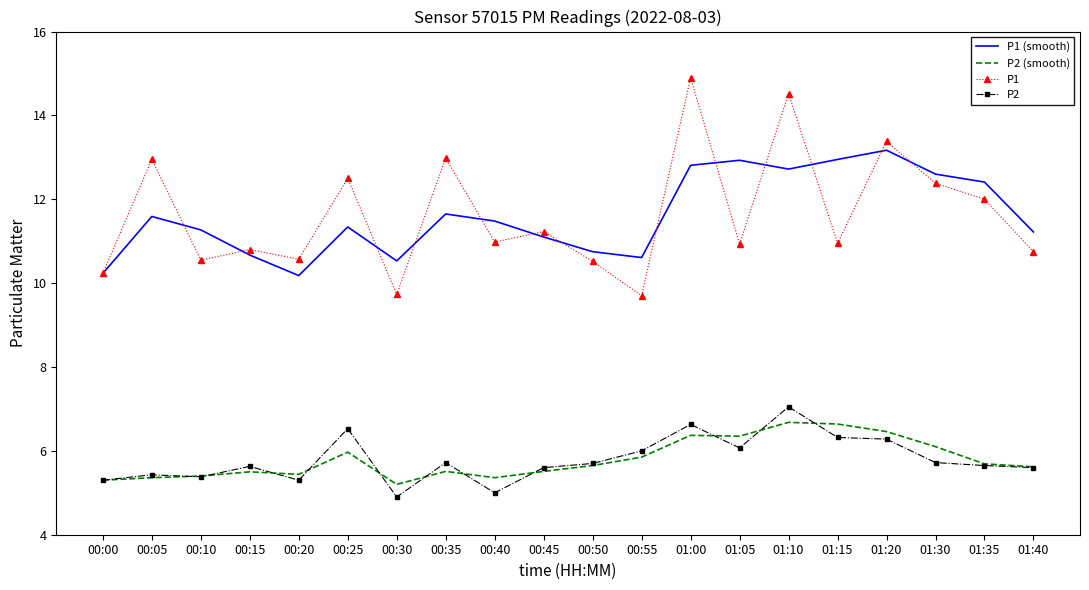

What is the difference between the P2 (smooth) values at 00:15 and 00:30?

0.3